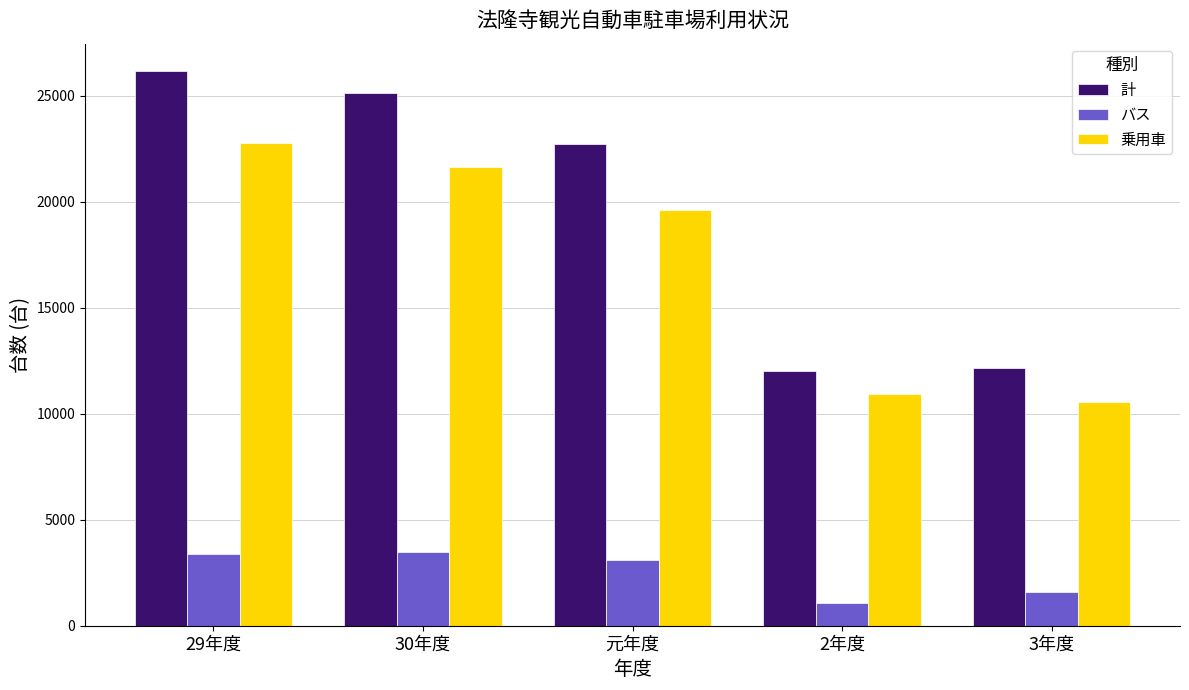

The value of 計 at 3年度 is 12138. True or false?

True